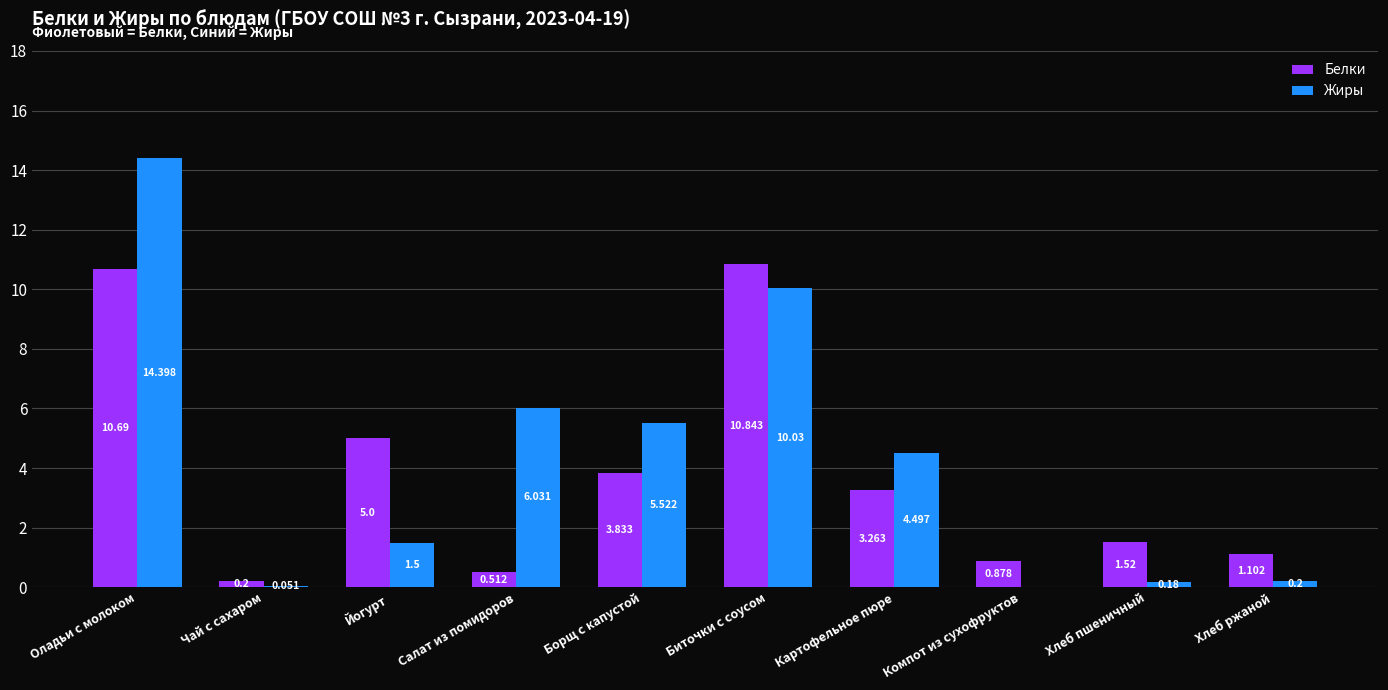

Where does the Жиры series first go above 4?

Оладьи с молоком